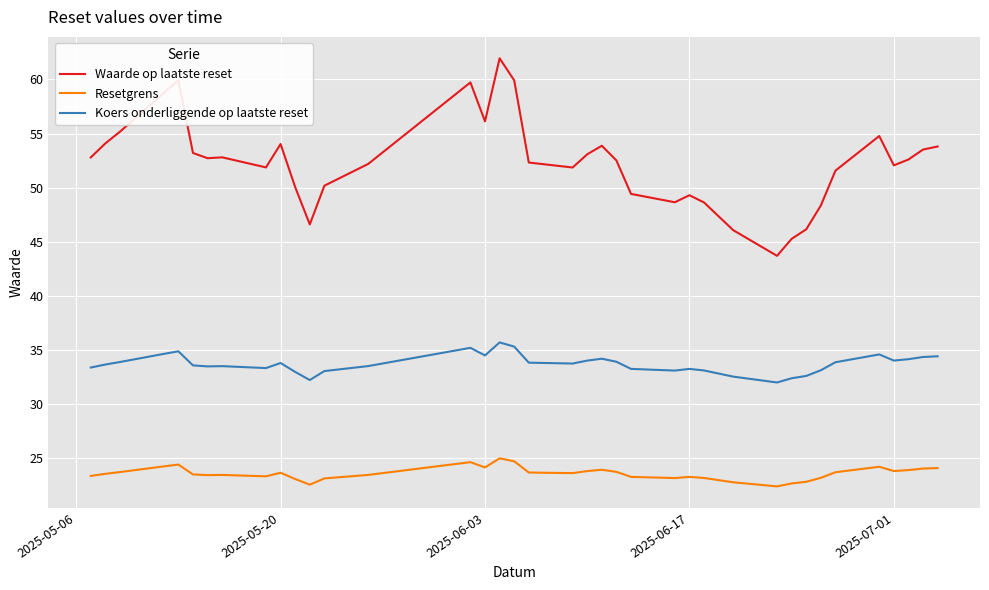

True or false: Koers onderliggende op laatste reset and Resetgrens cross at least once.

False